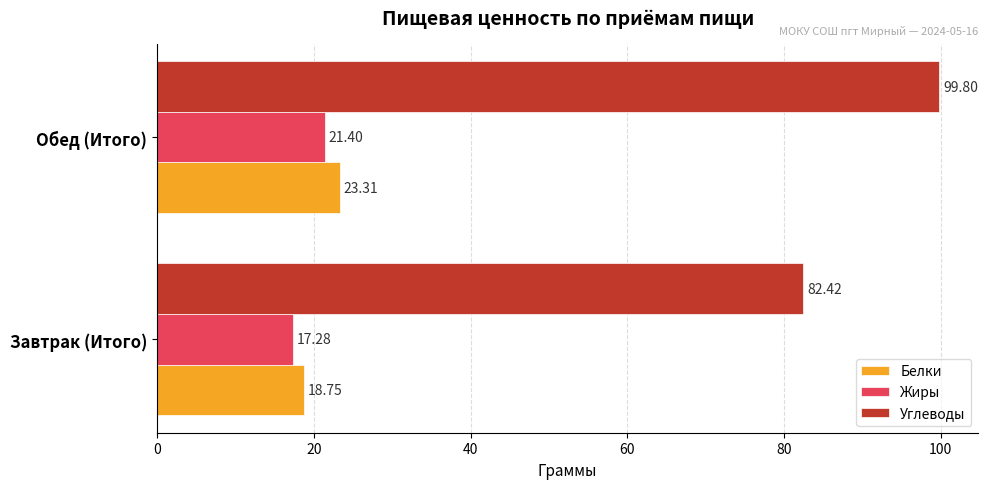

List the labels in order of Жиры value, largest first.

Обед (Итого), Завтрак (Итого)